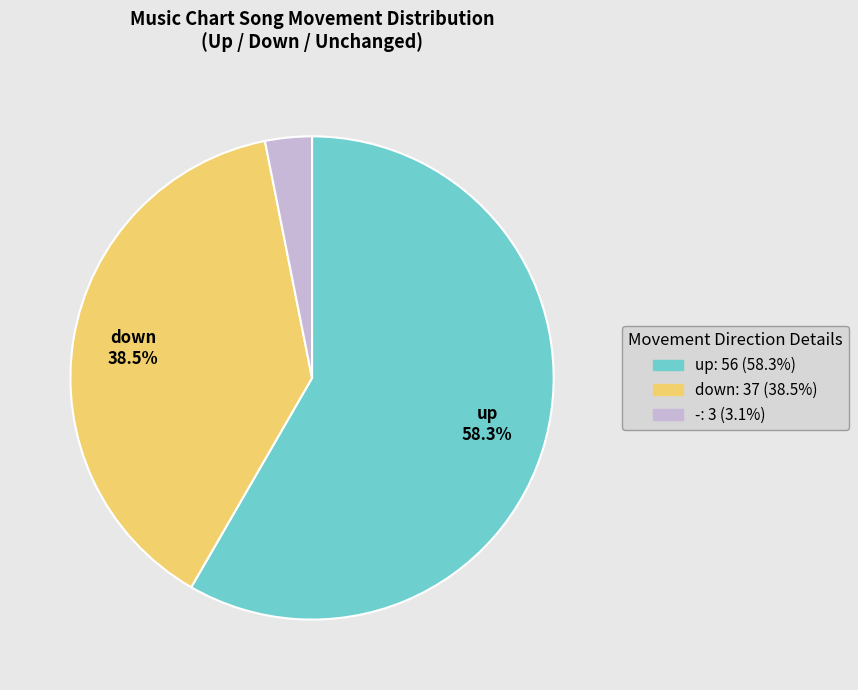

What is the ratio of the value at - to the value at up?

0.1